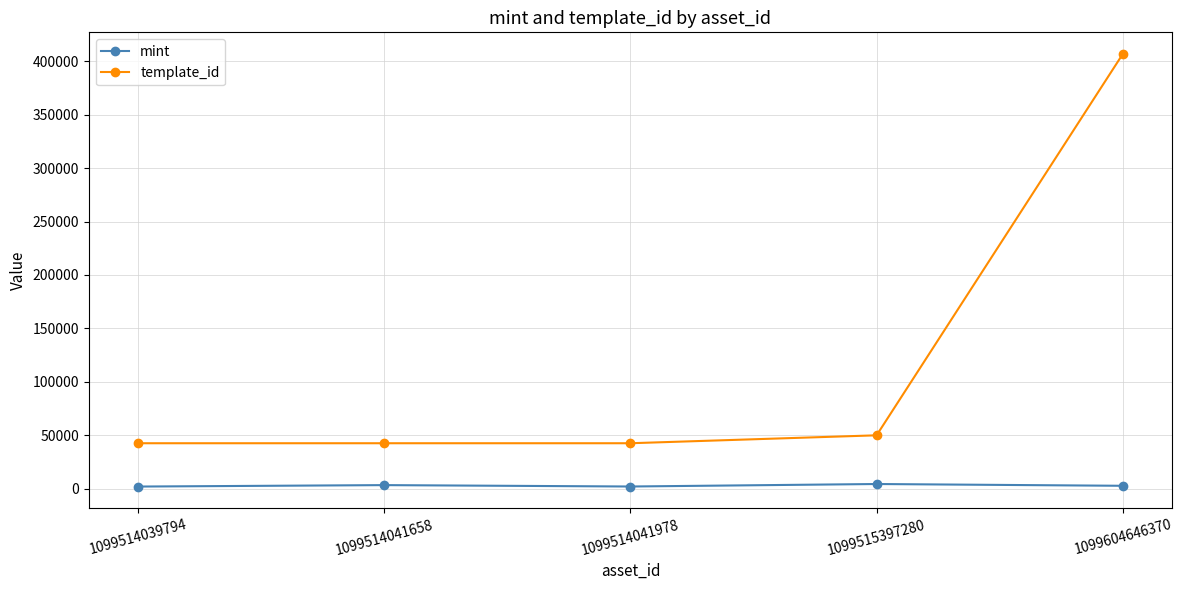

Is the value of template_id at 1099514039794 greater than the value of mint at 1099515397280?

Yes